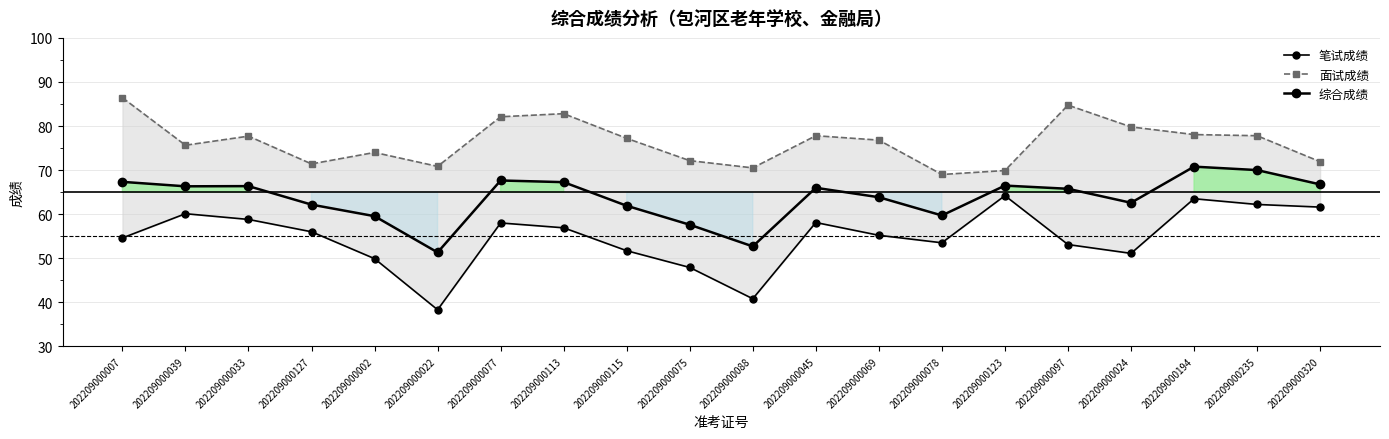

How many categories are shown in the chart?

20